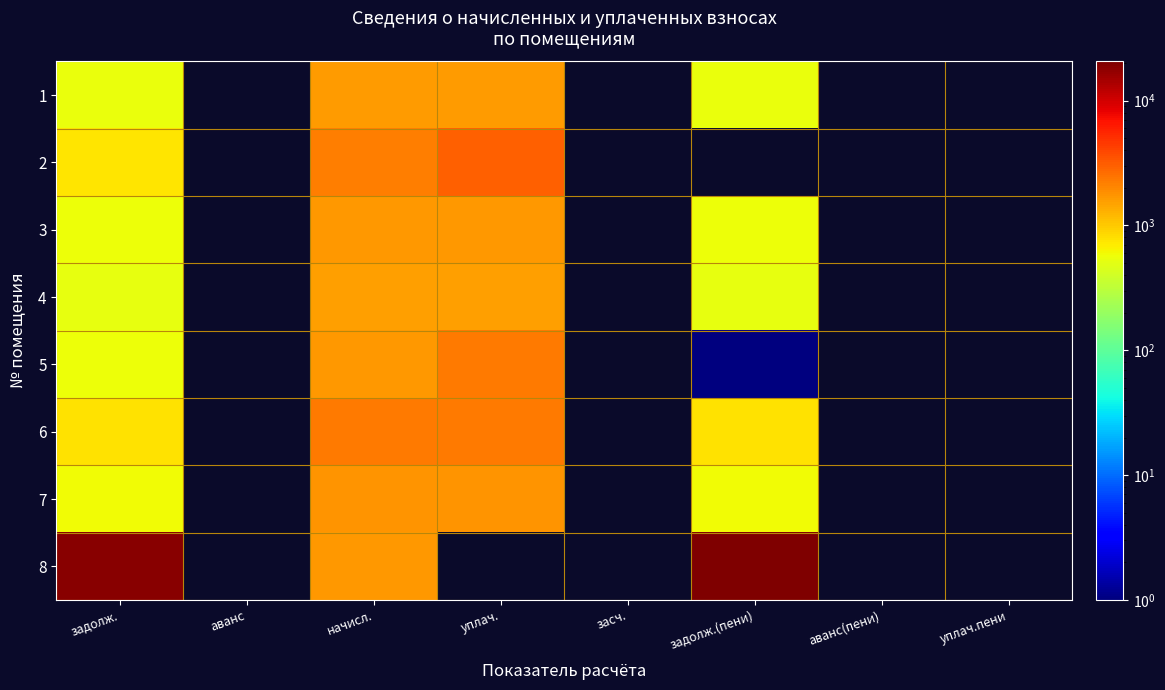

At how many categories does at least one series exceed 2061?

4